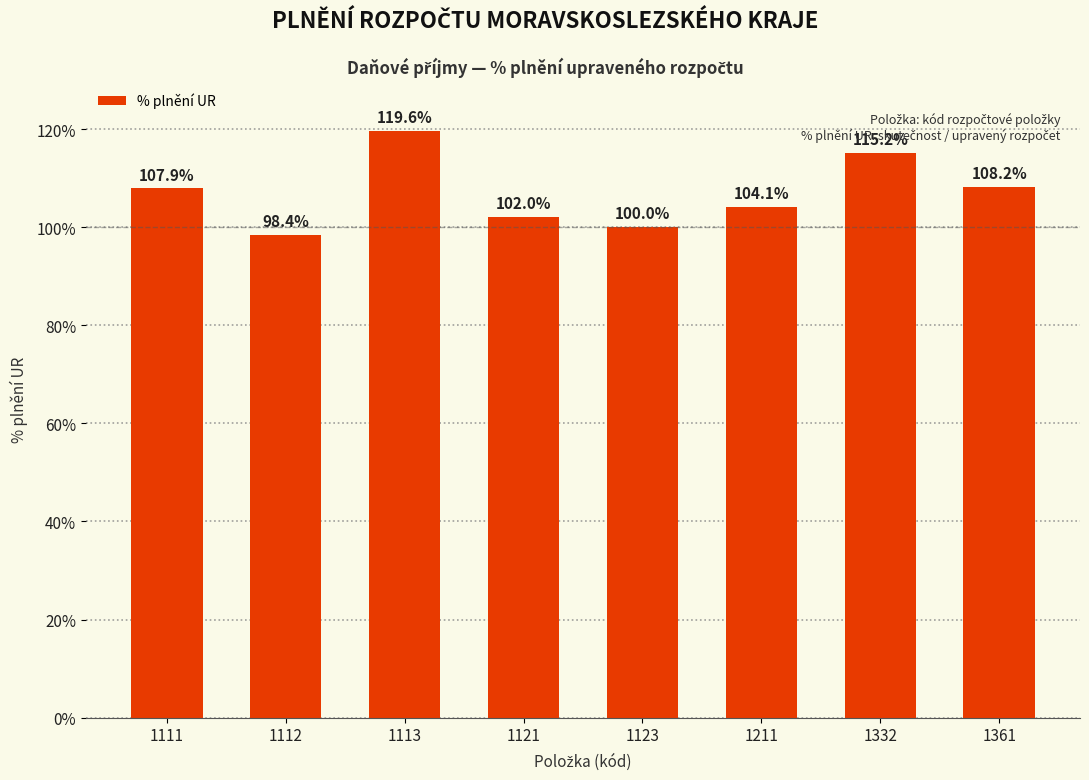

How many bars are there in total?

8